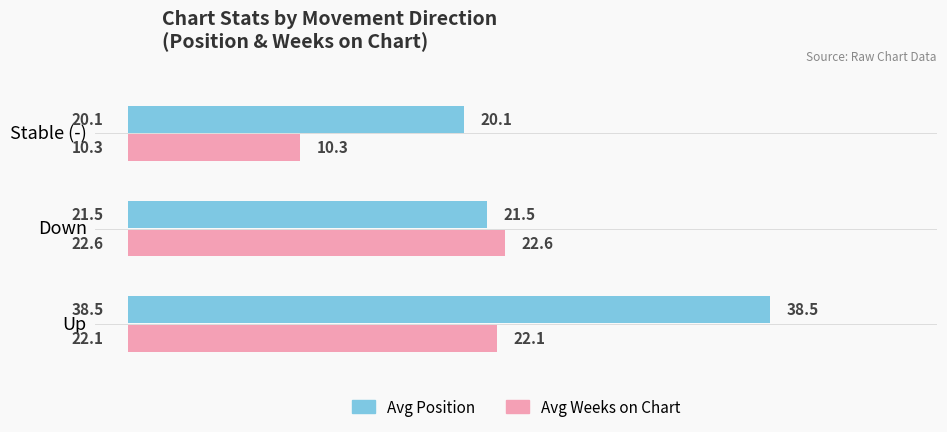

What is the total value across all series at Up?

60.6